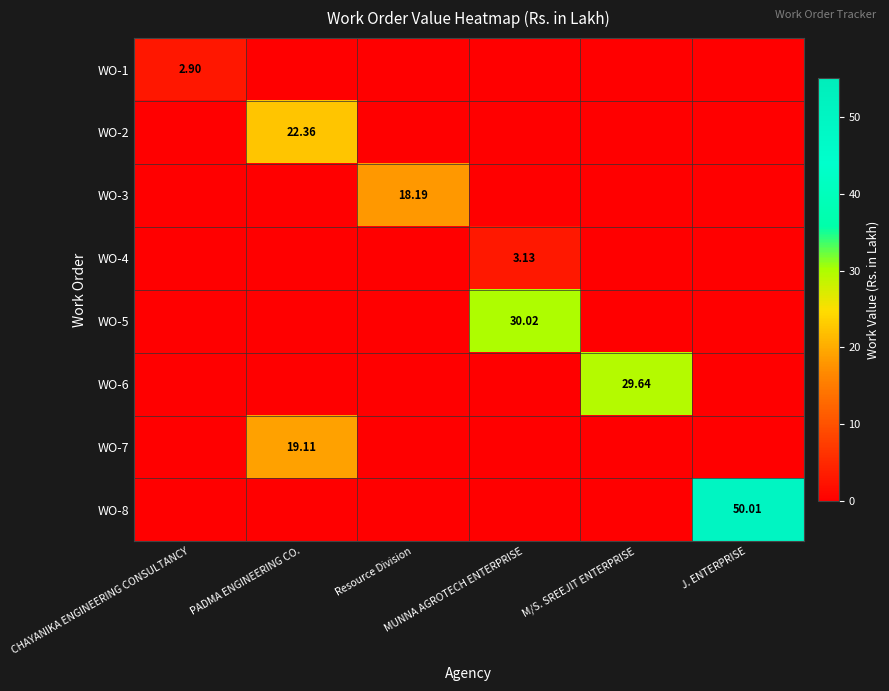

Which series has the largest total across all categories?

WO-8